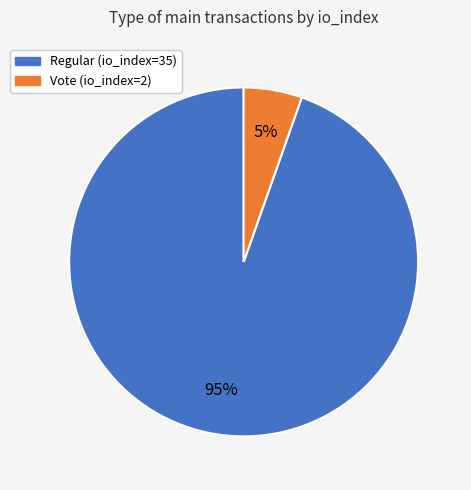

How many segments does this pie chart have?

2